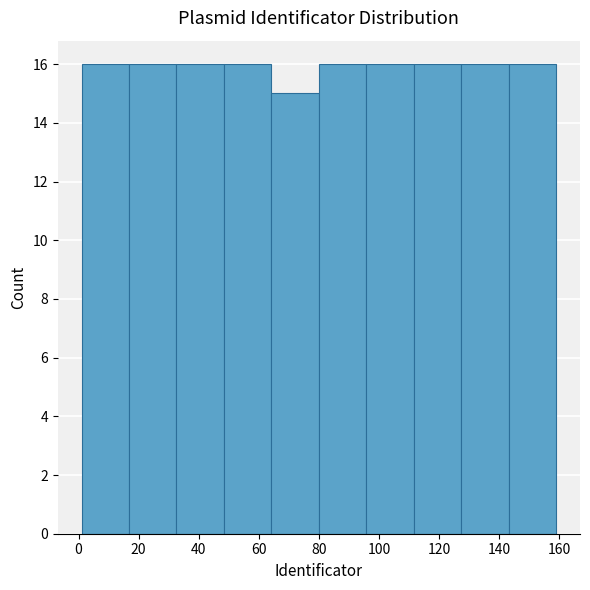

Reading left to right, list every bar in this chart as the range it spans on the x-axis followed by its height. Neither the bar edges nor the heights are printed on the chart, so give them approximately, as read against the axes.

1.0 to 16.8: 16
16.8 to 32.6: 16
32.6 to 48.4: 16
48.4 to 64.2: 16
64.2 to 80.0: 15
80.0 to 95.8: 16
95.8 to 111.6: 16
111.6 to 127.4: 16
127.4 to 143.2: 16
143.2 to 159.0: 16